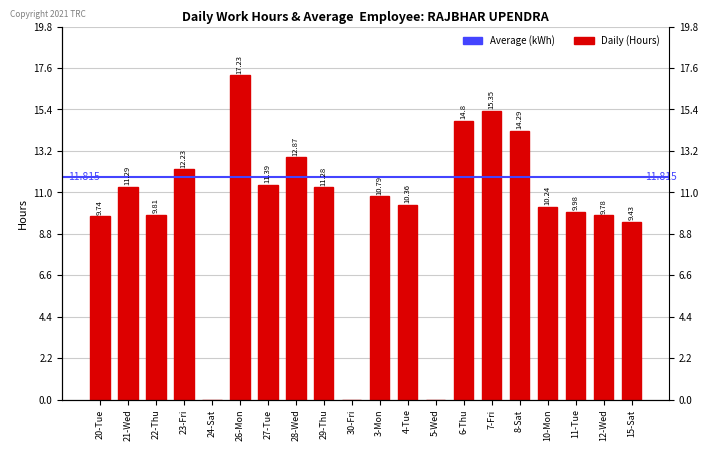

List the labels in order of value, largest first.

26-Mon, 7-Fri, 6-Thu, 8-Sat, 28-Wed, 23-Fri, 27-Tue, 21-Wed, 29-Thu, 3-Mon, 4-Tue, 10-Mon, 11-Tue, 22-Thu, 12-Wed, 20-Tue, 15-Sat, 24-Sat, 30-Fri, 5-Wed